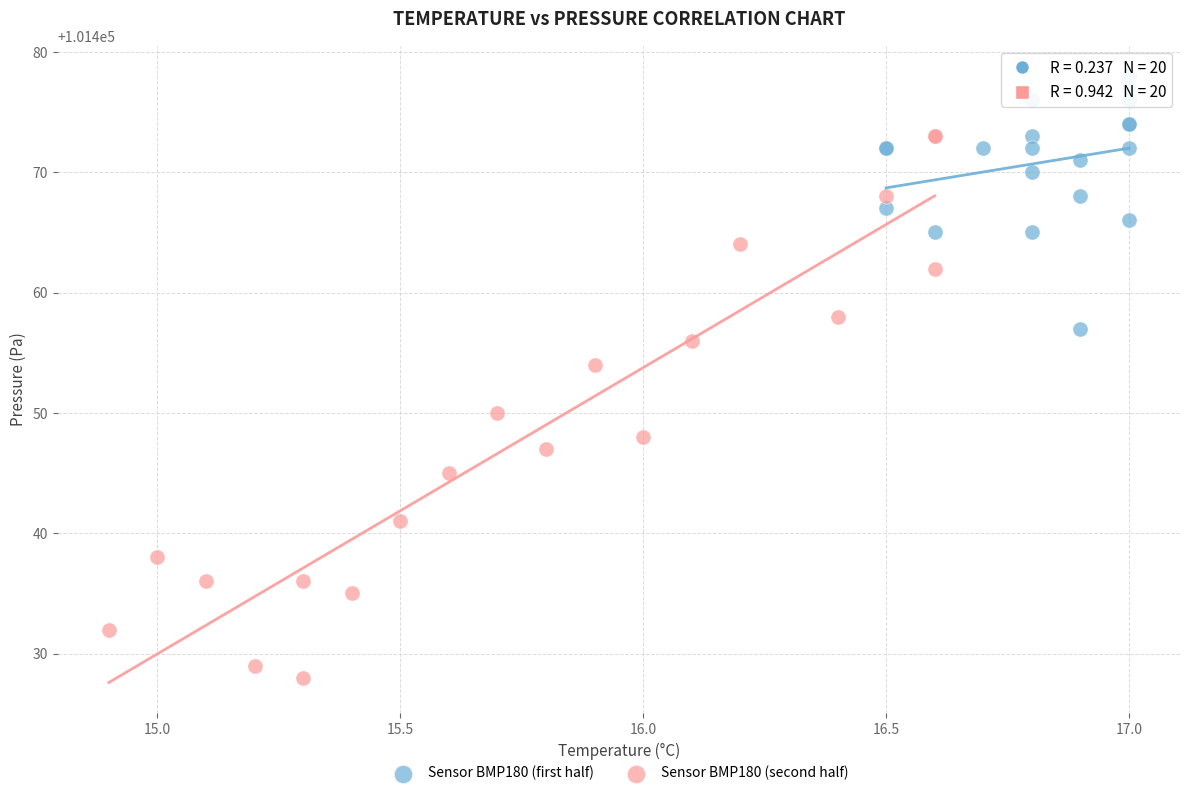

Which series reaches the maximum Y coordinate?

Sensor BMP180 (first half)